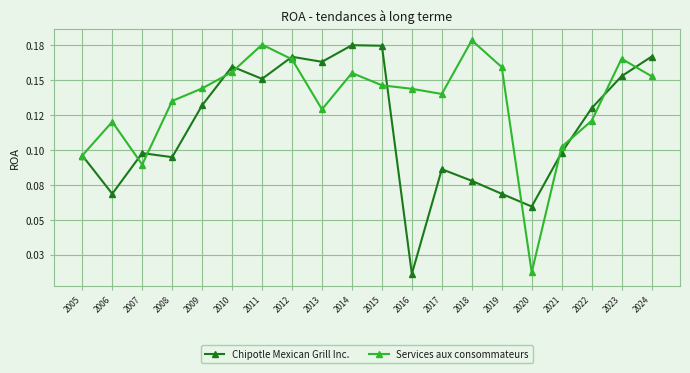

What is the difference between the maximum and second lowest values in the Services aux consommateurs series?

0.1